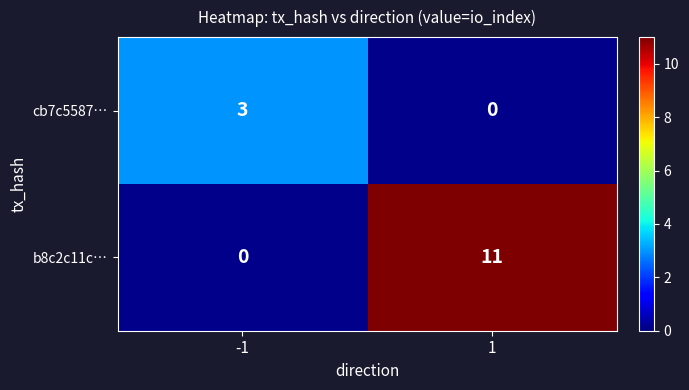

Is the value of cb7c5587… at -1 greater than the value of b8c2c11c… at 1?

No